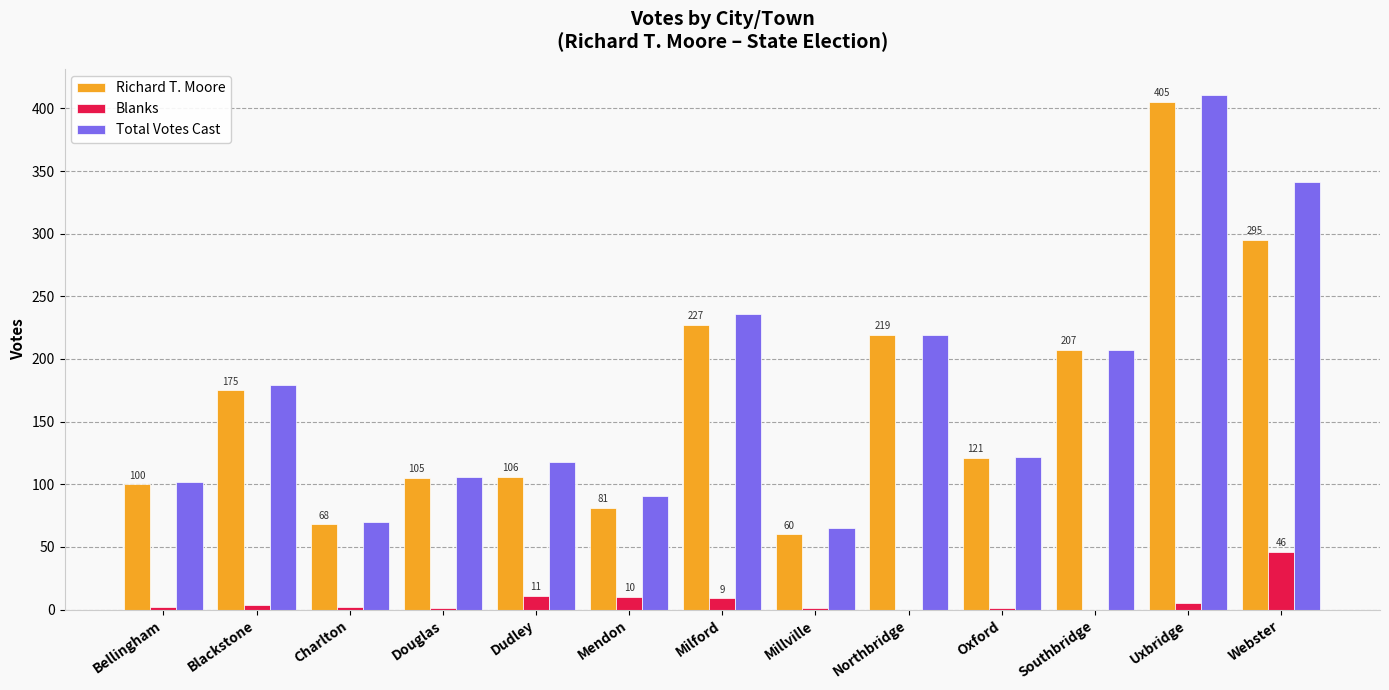

True or false: Blanks has a value of 1 at Oxford.

True